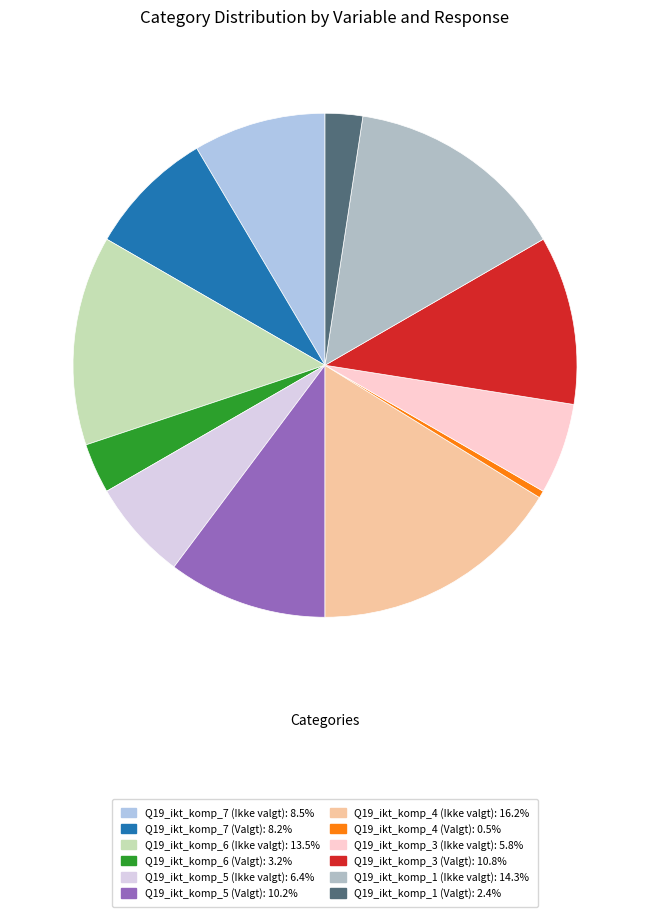

Is the sum of Q19_ikt_komp_7 (Ikke valgt) and Q19_ikt_komp_1 (Valgt) greater than half?

No